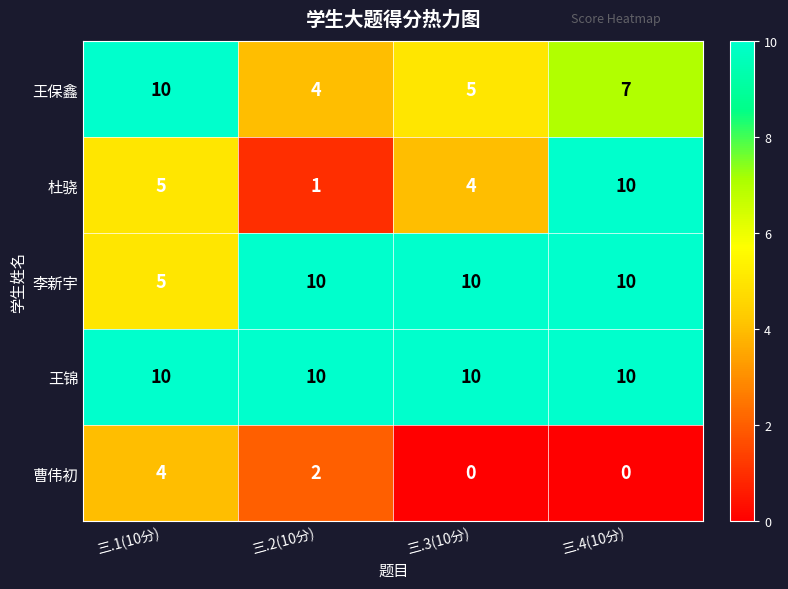

Which series has the largest total across all categories?

王锦